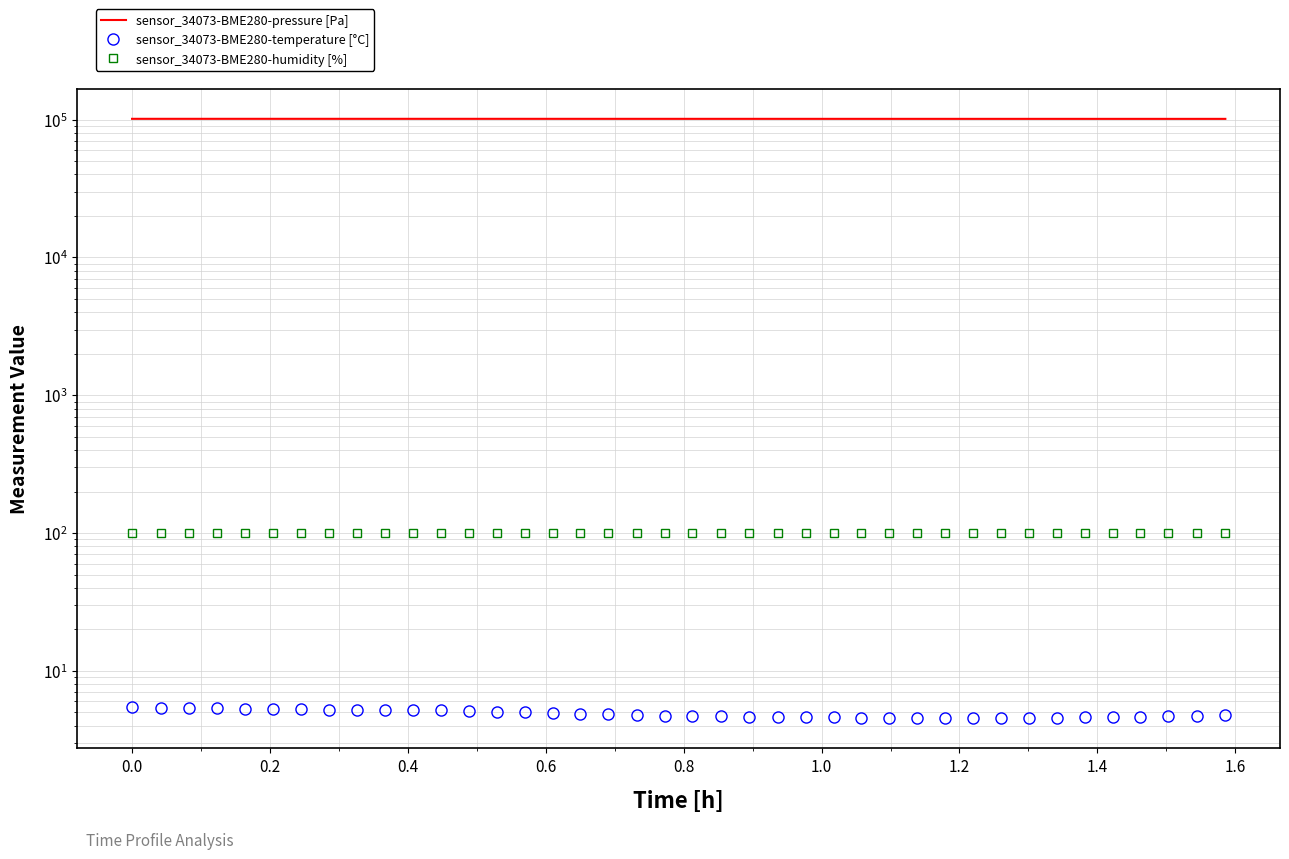

The sensor_34073-BME280-humidity [%] series shows 100.0 at 0.6. True or false?

True